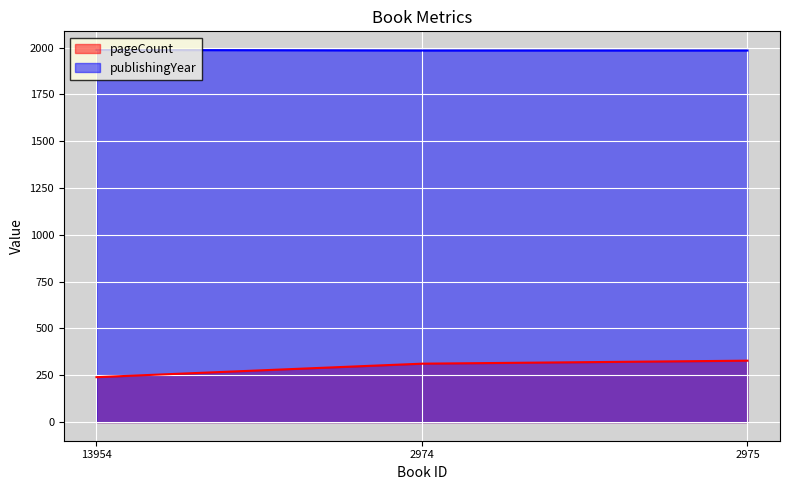

Reading left to right, extract all data points from this chart.

pageCount: 13954=240	2974=312	2975=328
publishingYear: 13954=1987	2974=1984	2975=1984